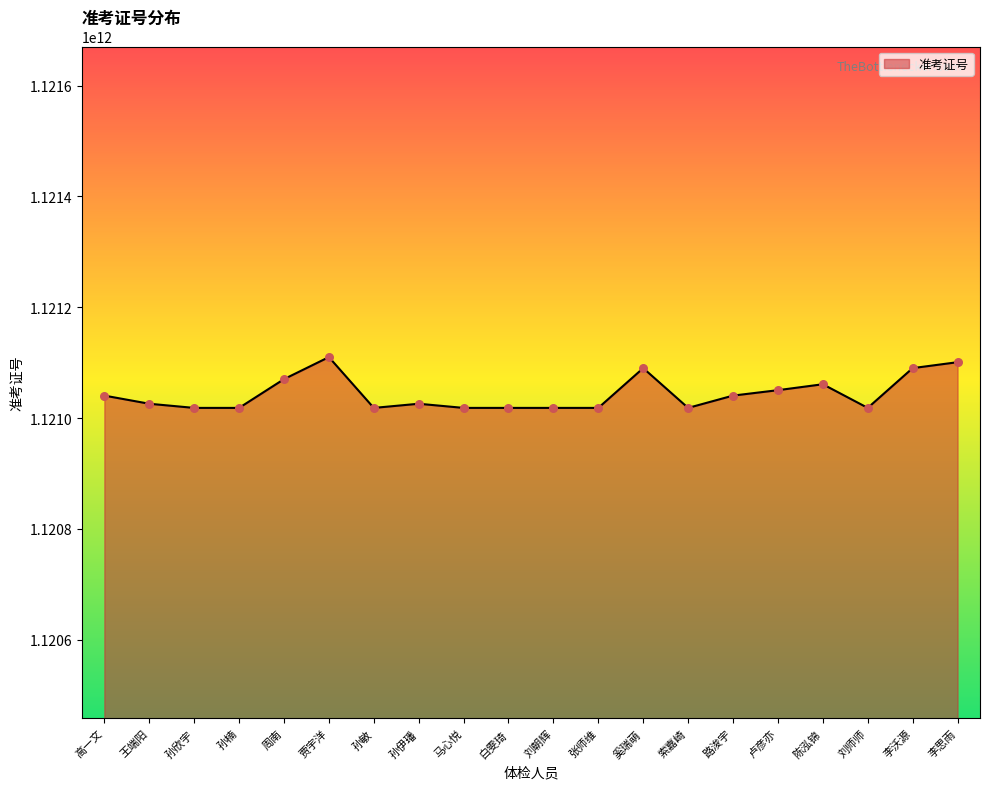

What is the change in value from 孙楠 to 索嘉崎?

+102